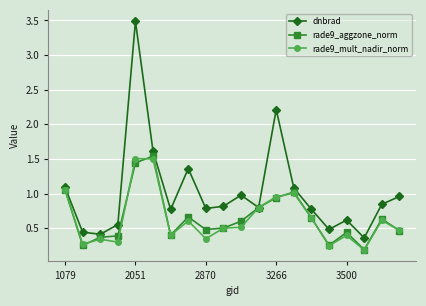

How many lines are shown in the chart?

3